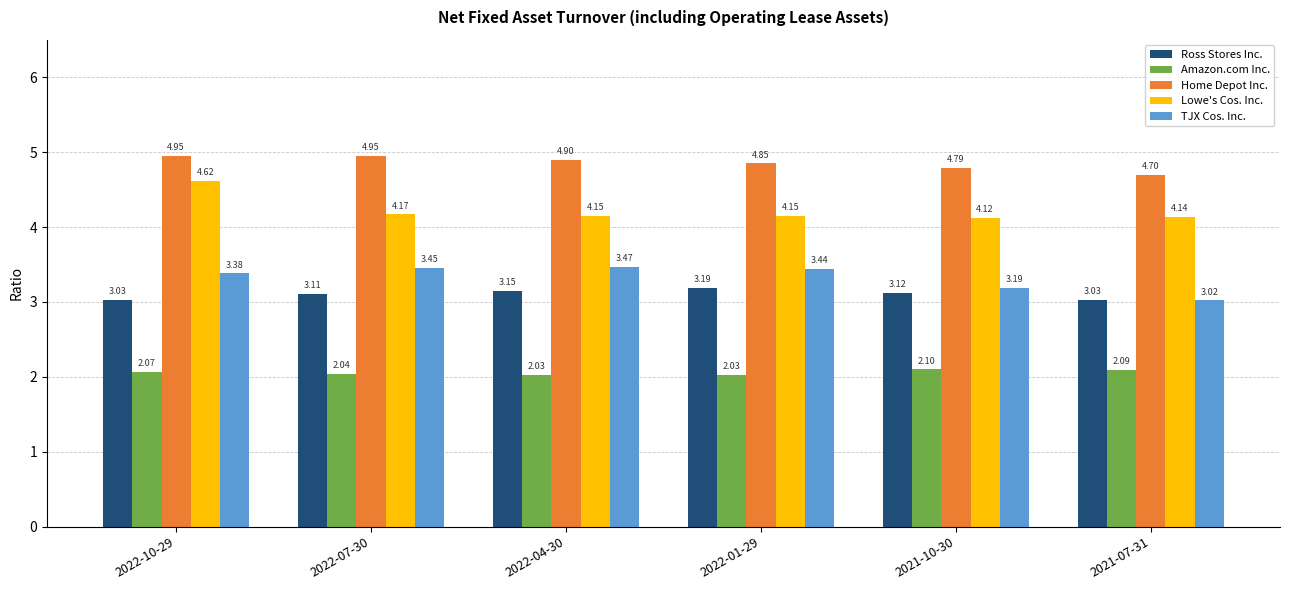

How many bars are there in total?

30